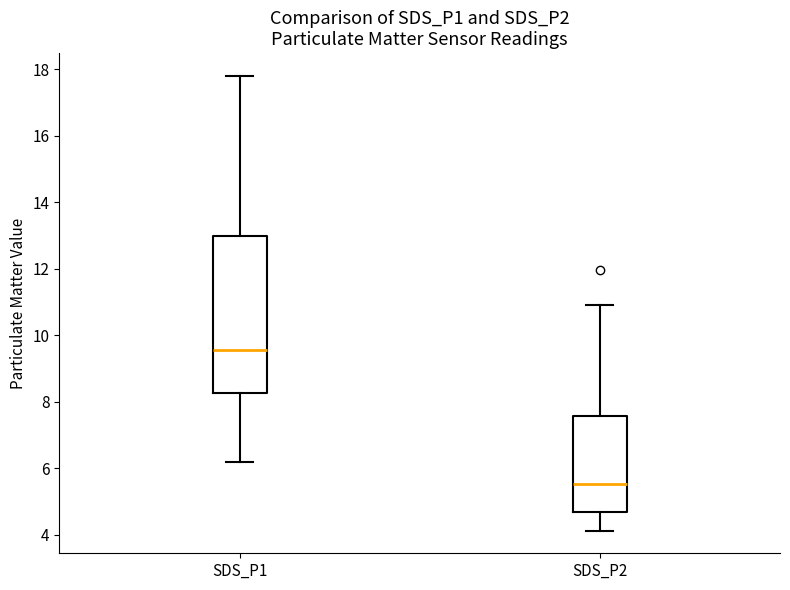

Where does the lower whisker of the box for SDS_P1 end on the y-axis? The values are not printed on the chart, so give them approximately, as read against the axis.

6.2